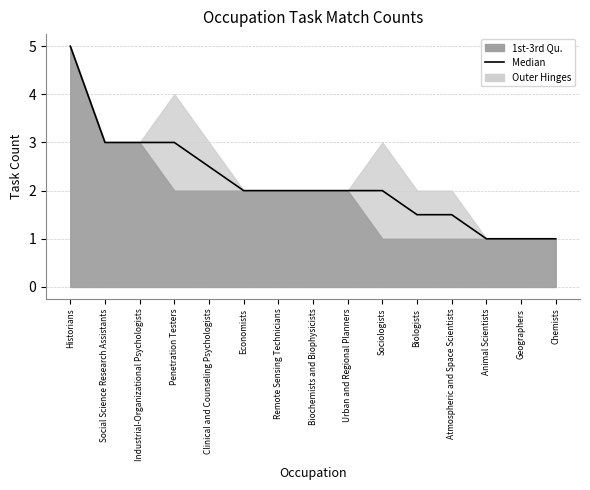

Reading left to right, list all the values displayed in this chart.

Historians=5.0	Social Science Research Assistants=3.0	Industrial-Organizational Psychologists=3.0	Penetration Testers=3.0	Clinical and Counseling Psychologists=2.5	Economists=2.0	Remote Sensing Technicians=2.0	Biochemists and Biophysicists=2.0	Urban and Regional Planners=2.0	Sociologists=2.0	Biologists=1.5	Atmospheric and Space Scientists=1.5	Animal Scientists=1.0	Geographers=1.0	Chemists=1.0